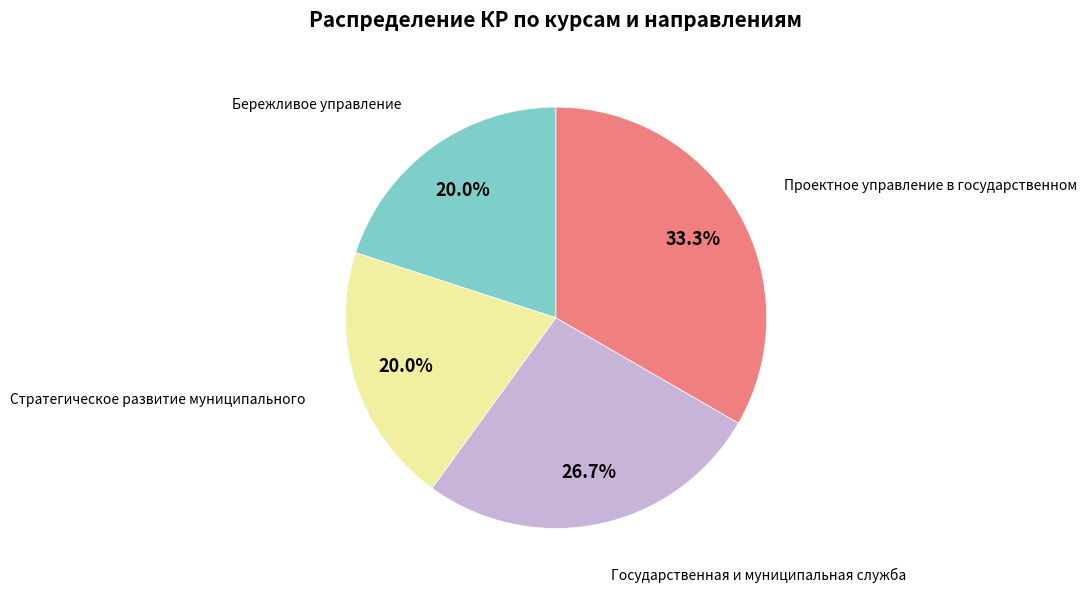

Does any single category account for the majority?

No